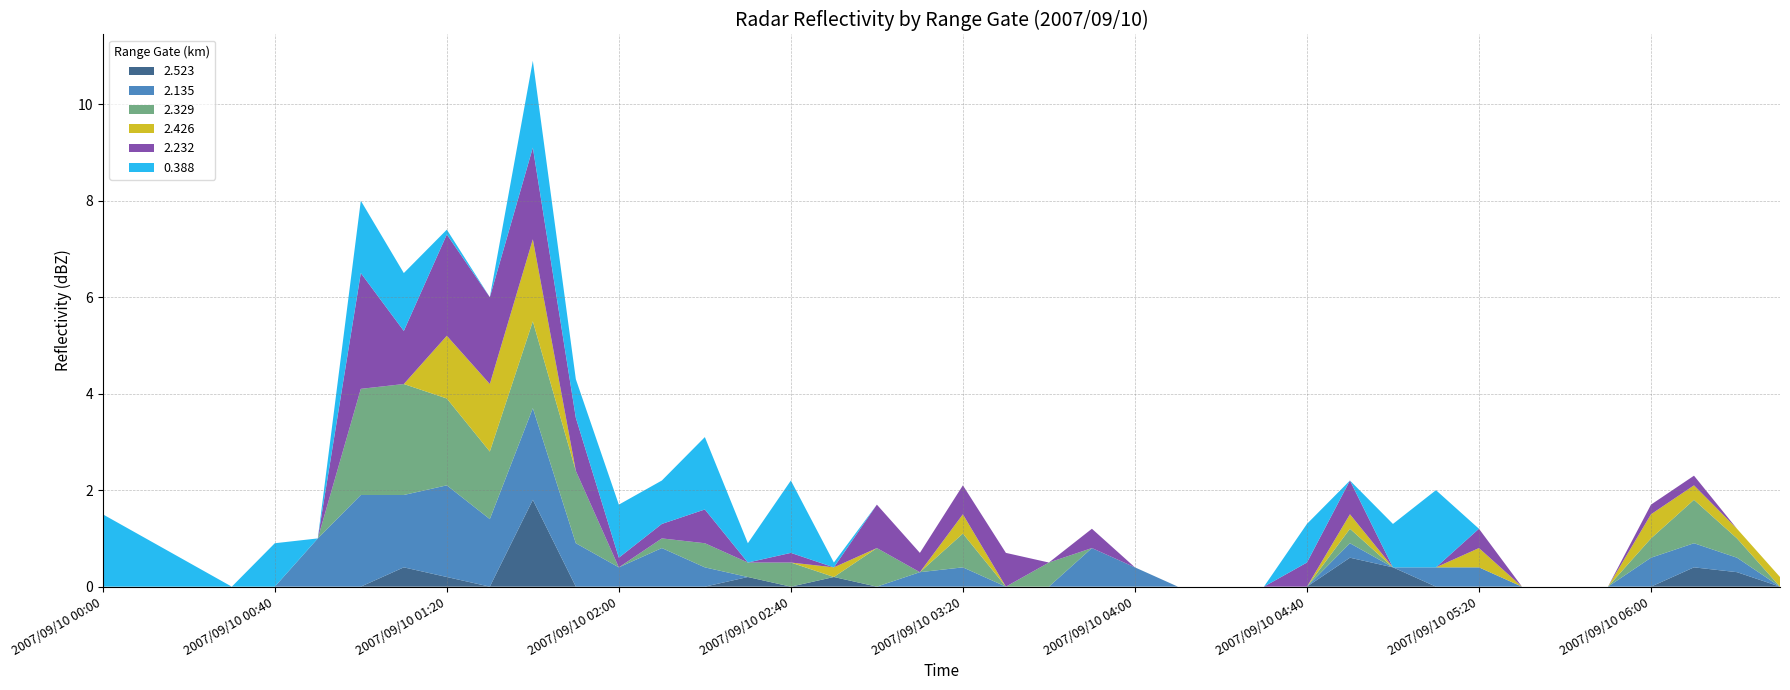

Reading left to right, extract all data points from this chart.

2.523: 2007/09/10 00:00=0.0	2007/09/10 00:10=0.0	2007/09/10 00:20=0.0	2007/09/10 00:30=0.0	2007/09/10 00:40=0.0	2007/09/10 00:50=0.0	2007/09/10 01:00=0.0	2007/09/10 01:10=0.4	2007/09/10 01:20=0.2	2007/09/10 01:30=0.0	2007/09/10 01:40=1.8	2007/09/10 01:50=0.0	2007/09/10 02:00=0.0	2007/09/10 02:10=0.0	2007/09/10 02:20=0.0	2007/09/10 02:30=0.2	2007/09/10 02:40=0.0	2007/09/10 02:50=0.2	2007/09/10 03:00=0.0	2007/09/10 03:10=0.0	2007/09/10 03:20=0.0	2007/09/10 03:30=0.0	2007/09/10 03:40=0.0	2007/09/10 03:50=0.0	2007/09/10 04:00=0.0	2007/09/10 04:10=0.0	2007/09/10 04:20=0.0	2007/09/10 04:30=0.0	2007/09/10 04:40=0.0	2007/09/10 04:50=0.6	2007/09/10 05:00=0.4	2007/09/10 05:10=0.0	2007/09/10 05:20=0.0	2007/09/10 05:30=0.0	2007/09/10 05:40=0.0	2007/09/10 05:50=0.0	2007/09/10 06:00=0.0	2007/09/10 06:10=0.4	2007/09/10 06:20=0.3	2007/09/10 06:30=0.0
2.135: 2007/09/10 00:00=0.0	2007/09/10 00:10=0.0	2007/09/10 00:20=0.0	2007/09/10 00:30=0.0	2007/09/10 00:40=0.0	2007/09/10 00:50=1.0	2007/09/10 01:00=1.9	2007/09/10 01:10=1.5	2007/09/10 01:20=1.9	2007/09/10 01:30=1.4	2007/09/10 01:40=1.9	2007/09/10 01:50=0.9	2007/09/10 02:00=0.4	2007/09/10 02:10=0.8	2007/09/10 02:20=0.4	2007/09/10 02:30=0.0	2007/09/10 02:40=0.0	2007/09/10 02:50=0.0	2007/09/10 03:00=0.0	2007/09/10 03:10=0.3	2007/09/10 03:20=0.4	2007/09/10 03:30=0.0	2007/09/10 03:40=0.0	2007/09/10 03:50=0.8	2007/09/10 04:00=0.4	2007/09/10 04:10=0.0	2007/09/10 04:20=0.0	2007/09/10 04:30=0.0	2007/09/10 04:40=0.0	2007/09/10 04:50=0.3	2007/09/10 05:00=0.0	2007/09/10 05:10=0.4	2007/09/10 05:20=0.4	2007/09/10 05:30=0.0	2007/09/10 05:40=0.0	2007/09/10 05:50=0.0	2007/09/10 06:00=0.6	2007/09/10 06:10=0.5	2007/09/10 06:20=0.3	2007/09/10 06:30=0.0
2.329: 2007/09/10 00:00=0.0	2007/09/10 00:10=0.0	2007/09/10 00:20=0.0	2007/09/10 00:30=0.0	2007/09/10 00:40=0.0	2007/09/10 00:50=0.0	2007/09/10 01:00=2.2	2007/09/10 01:10=2.3	2007/09/10 01:20=1.8	2007/09/10 01:30=1.4	2007/09/10 01:40=1.8	2007/09/10 01:50=1.5	2007/09/10 02:00=0.0	2007/09/10 02:10=0.2	2007/09/10 02:20=0.5	2007/09/10 02:30=0.3	2007/09/10 02:40=0.5	2007/09/10 02:50=0.0	2007/09/10 03:00=0.8	2007/09/10 03:10=0.0	2007/09/10 03:20=0.7	2007/09/10 03:30=0.0	2007/09/10 03:40=0.5	2007/09/10 03:50=0.0	2007/09/10 04:00=0.0	2007/09/10 04:10=0.0	2007/09/10 04:20=0.0	2007/09/10 04:30=0.0	2007/09/10 04:40=0.0	2007/09/10 04:50=0.3	2007/09/10 05:00=0.0	2007/09/10 05:10=0.0	2007/09/10 05:20=0.0	2007/09/10 05:30=0.0	2007/09/10 05:40=0.0	2007/09/10 05:50=0.0	2007/09/10 06:00=0.4	2007/09/10 06:10=0.9	2007/09/10 06:20=0.4	2007/09/10 06:30=0.0
2.426: 2007/09/10 00:00=0.0	2007/09/10 00:10=0.0	2007/09/10 00:20=0.0	2007/09/10 00:30=0.0	2007/09/10 00:40=0.0	2007/09/10 00:50=0.0	2007/09/10 01:00=0.0	2007/09/10 01:10=0.0	2007/09/10 01:20=1.3	2007/09/10 01:30=1.4	2007/09/10 01:40=1.7	2007/09/10 01:50=0.0	2007/09/10 02:00=0.0	2007/09/10 02:10=0.0	2007/09/10 02:20=0.0	2007/09/10 02:30=0.0	2007/09/10 02:40=0.0	2007/09/10 02:50=0.2	2007/09/10 03:00=0.0	2007/09/10 03:10=0.0	2007/09/10 03:20=0.4	2007/09/10 03:30=0.0	2007/09/10 03:40=0.0	2007/09/10 03:50=0.0	2007/09/10 04:00=0.0	2007/09/10 04:10=0.0	2007/09/10 04:20=0.0	2007/09/10 04:30=0.0	2007/09/10 04:40=0.0	2007/09/10 04:50=0.3	2007/09/10 05:00=0.0	2007/09/10 05:10=0.0	2007/09/10 05:20=0.4	2007/09/10 05:30=0.0	2007/09/10 05:40=0.0	2007/09/10 05:50=0.0	2007/09/10 06:00=0.5	2007/09/10 06:10=0.3	2007/09/10 06:20=0.2	2007/09/10 06:30=0.2
2.232: 2007/09/10 00:00=0.0	2007/09/10 00:10=0.0	2007/09/10 00:20=0.0	2007/09/10 00:30=0.0	2007/09/10 00:40=0.0	2007/09/10 00:50=0.0	2007/09/10 01:00=2.4	2007/09/10 01:10=1.1	2007/09/10 01:20=2.1	2007/09/10 01:30=1.8	2007/09/10 01:40=1.9	2007/09/10 01:50=1.1	2007/09/10 02:00=0.2	2007/09/10 02:10=0.3	2007/09/10 02:20=0.7	2007/09/10 02:30=0.0	2007/09/10 02:40=0.2	2007/09/10 02:50=0.0	2007/09/10 03:00=0.9	2007/09/10 03:10=0.4	2007/09/10 03:20=0.6	2007/09/10 03:30=0.7	2007/09/10 03:40=0.0	2007/09/10 03:50=0.4	2007/09/10 04:00=0.0	2007/09/10 04:10=0.0	2007/09/10 04:20=0.0	2007/09/10 04:30=0.0	2007/09/10 04:40=0.5	2007/09/10 04:50=0.7	2007/09/10 05:00=0.0	2007/09/10 05:10=0.0	2007/09/10 05:20=0.4	2007/09/10 05:30=0.0	2007/09/10 05:40=0.0	2007/09/10 05:50=0.0	2007/09/10 06:00=0.2	2007/09/10 06:10=0.2	2007/09/10 06:20=0.0	2007/09/10 06:30=0.0
0.388: 2007/09/10 00:00=1.5	2007/09/10 00:10=1.0	2007/09/10 00:20=0.5	2007/09/10 00:30=0.0	2007/09/10 00:40=0.9	2007/09/10 00:50=0.0	2007/09/10 01:00=1.5	2007/09/10 01:10=1.2	2007/09/10 01:20=0.1	2007/09/10 01:30=0.0	2007/09/10 01:40=1.8	2007/09/10 01:50=0.8	2007/09/10 02:00=1.1	2007/09/10 02:10=0.9	2007/09/10 02:20=1.5	2007/09/10 02:30=0.4	2007/09/10 02:40=1.5	2007/09/10 02:50=0.1	2007/09/10 03:00=0.0	2007/09/10 03:10=0.0	2007/09/10 03:20=0.0	2007/09/10 03:30=0.0	2007/09/10 03:40=0.0	2007/09/10 03:50=0.0	2007/09/10 04:00=0.0	2007/09/10 04:10=0.0	2007/09/10 04:20=0.0	2007/09/10 04:30=0.0	2007/09/10 04:40=0.8	2007/09/10 04:50=0.0	2007/09/10 05:00=0.9	2007/09/10 05:10=1.6	2007/09/10 05:20=0.0	2007/09/10 05:30=0.0	2007/09/10 05:40=0.0	2007/09/10 05:50=0.0	2007/09/10 06:00=0.0	2007/09/10 06:10=0.0	2007/09/10 06:20=0.0	2007/09/10 06:30=0.0